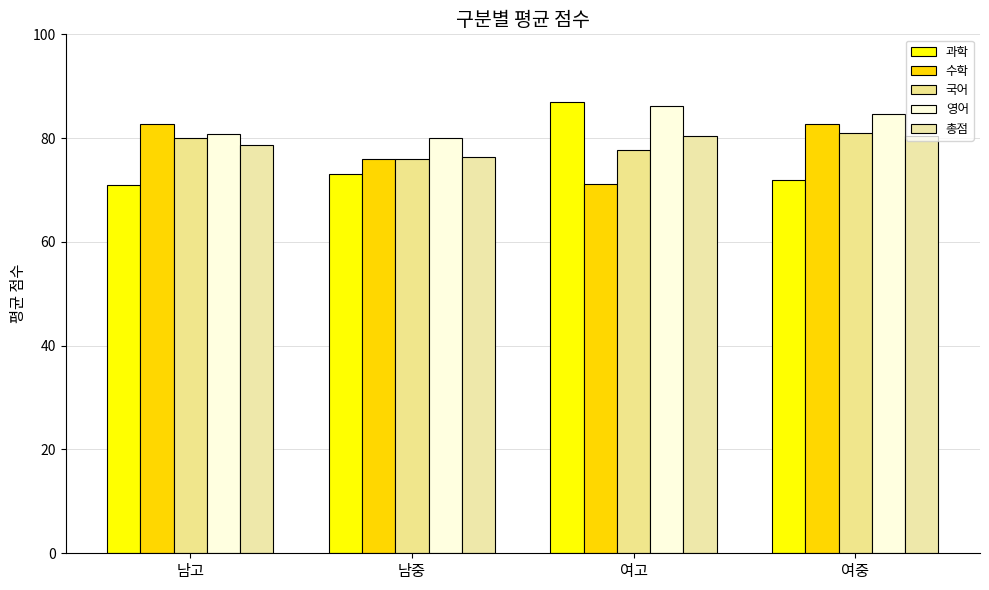

At which label does 과학 first exceed 73?

여고